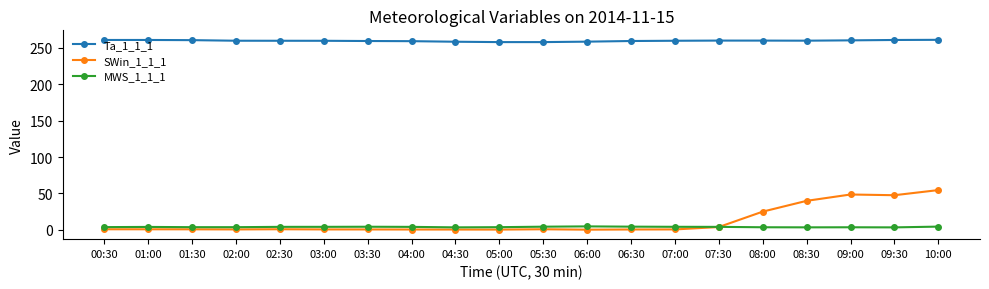

At which category is the sum across all series the highest?

10:00